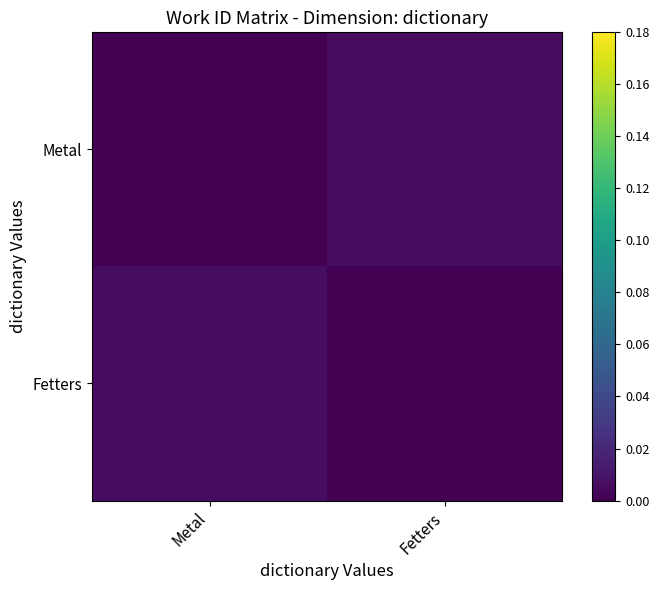

Reading left to right, what are all the values shown in this chart?

Metal: Metal=0.0	Fetters=0.0
Fetters: Metal=0.0	Fetters=0.0